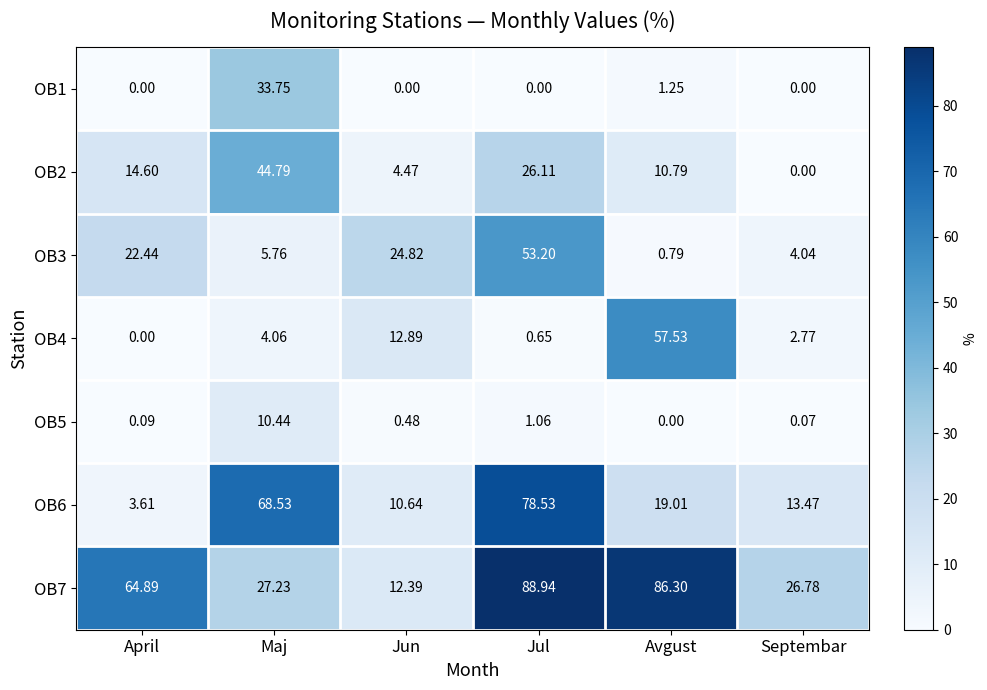

How many data points in OB1 are above 0?

2